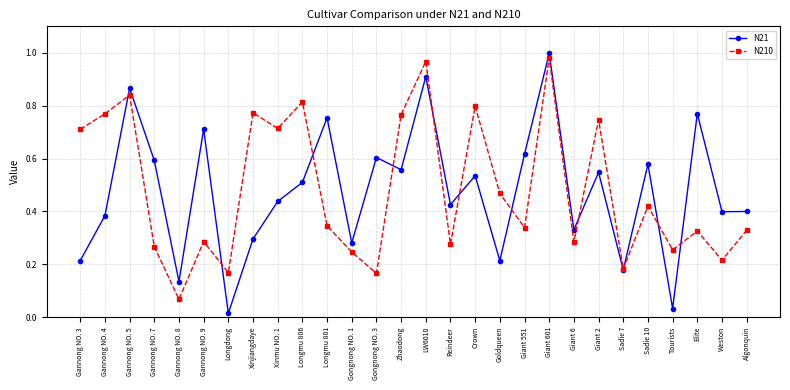

Is it true that N210 equals 0.2 at Xinmu NO. 1?

False